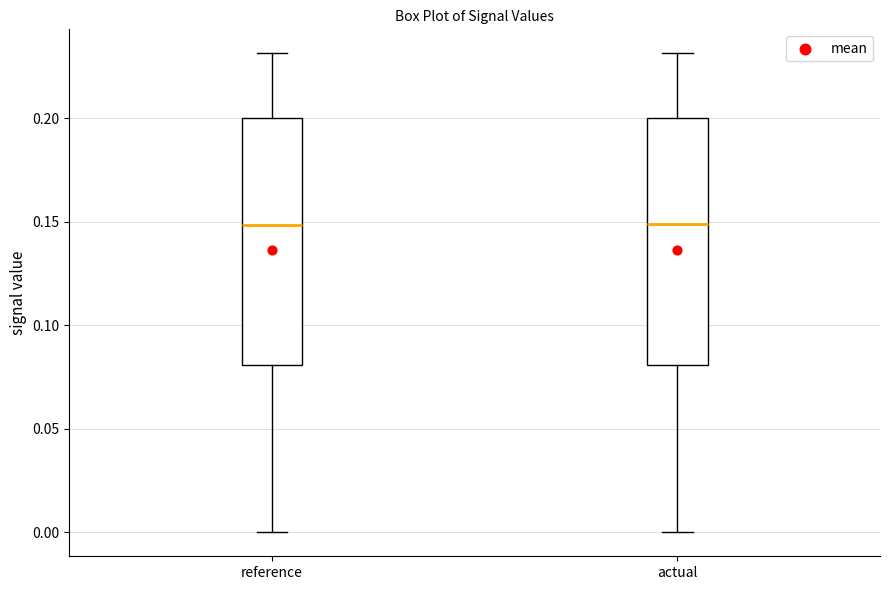

Reading left to right, read every box against the y-axis: the position of its median line, the range the box covers, and the ends of its whiskers. The values are not printed on the chart, so give them approximately, as read against the axis.

reference: median 0.15, box 0.08 to 0.20, whiskers 0.00 to 0.23
actual: median 0.15, box 0.08 to 0.20, whiskers 0.00 to 0.23